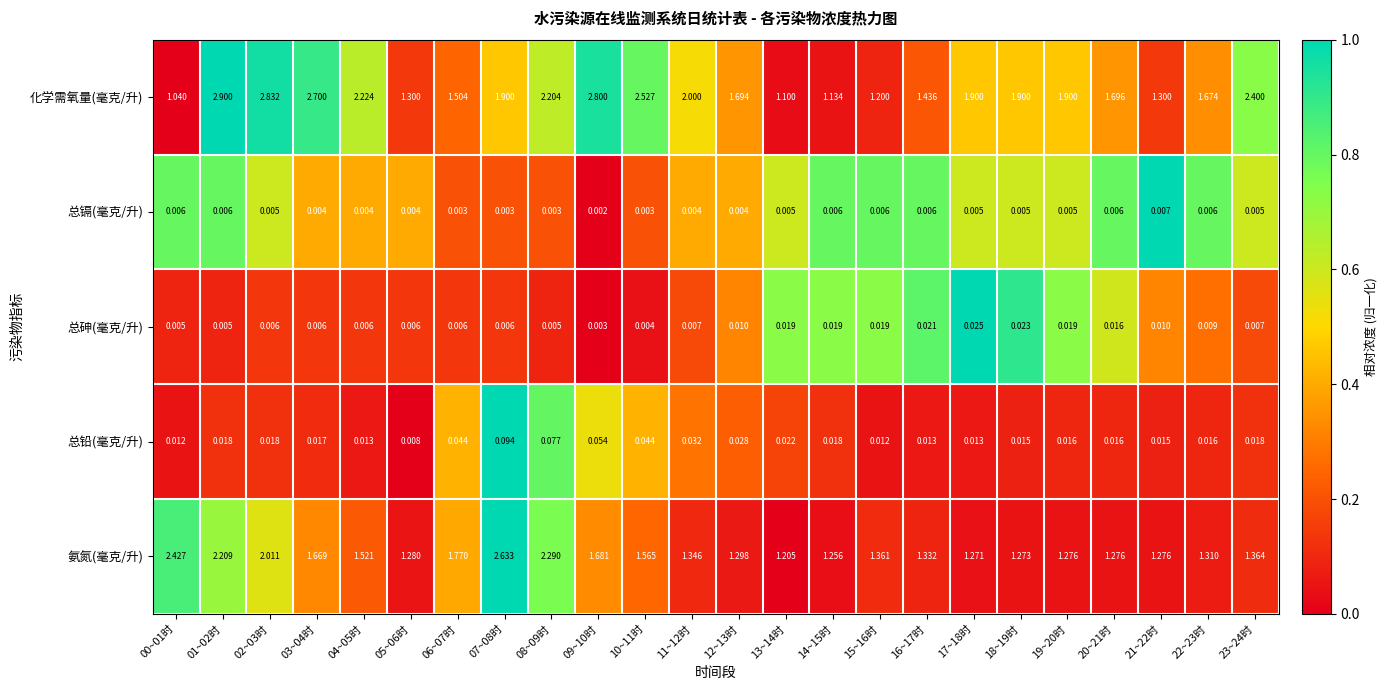

Rank the series at 14~15时 from highest to lowest value.

氨氮(毫克/升), 化学需氧量(毫克/升), 总砷(毫克/升), 总铅(毫克/升), 总镉(毫克/升)